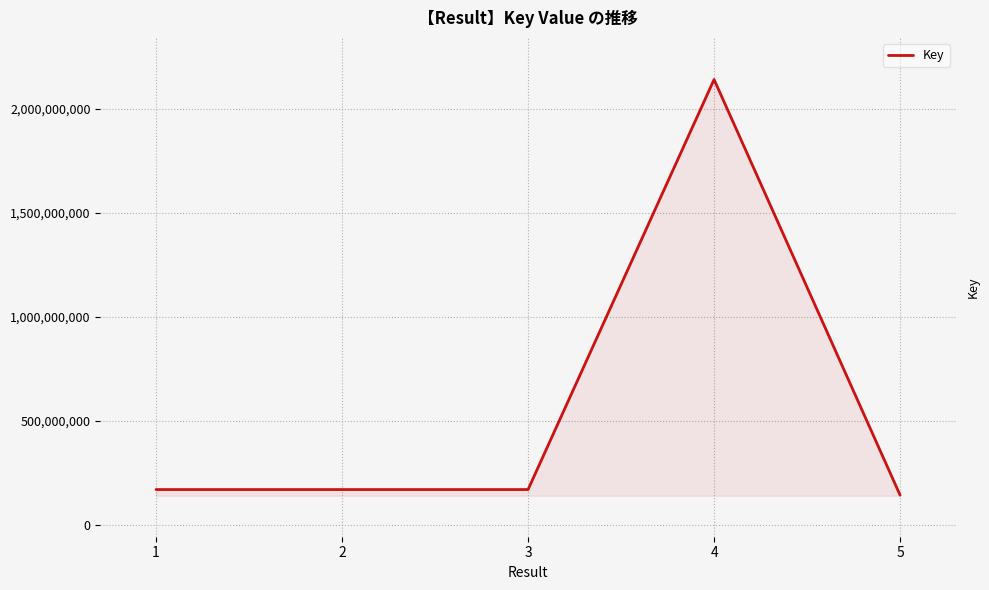

What is the approximate value at 1, to the nearest 10?

171119940